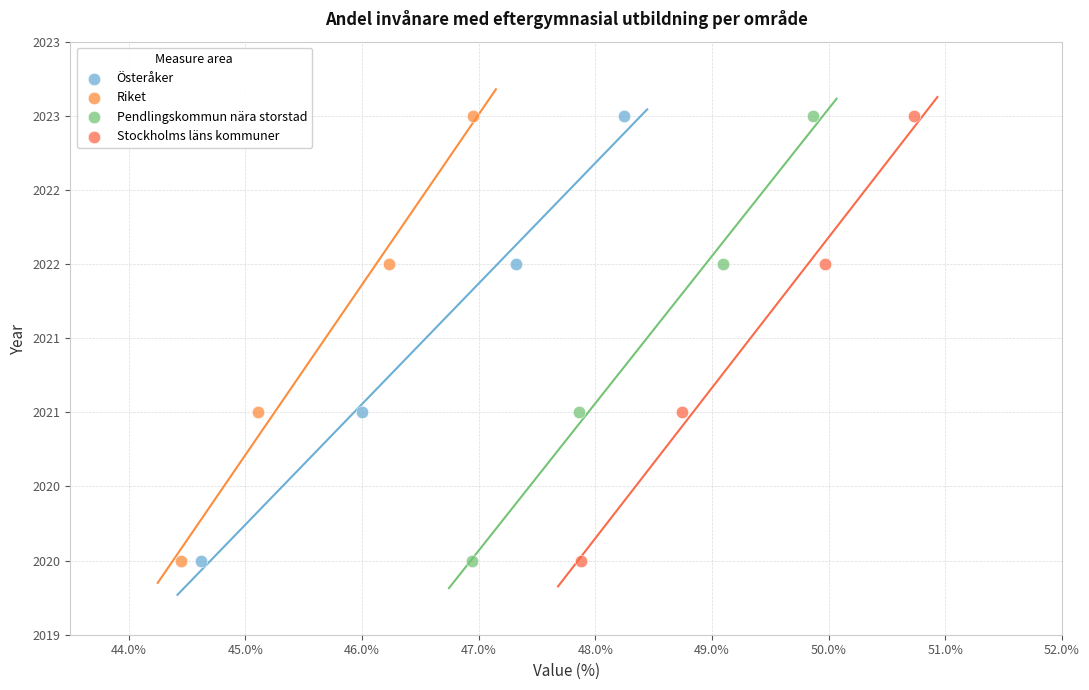

What are all the series names shown in the legend?

Österåker, Riket, Pendlingskommun nära storstad, Stockholms läns kommuner